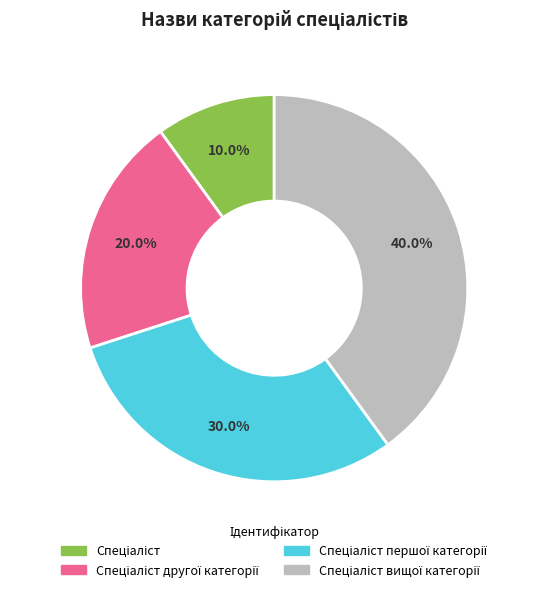

Is there any slice that represents more than half of the pie?

No